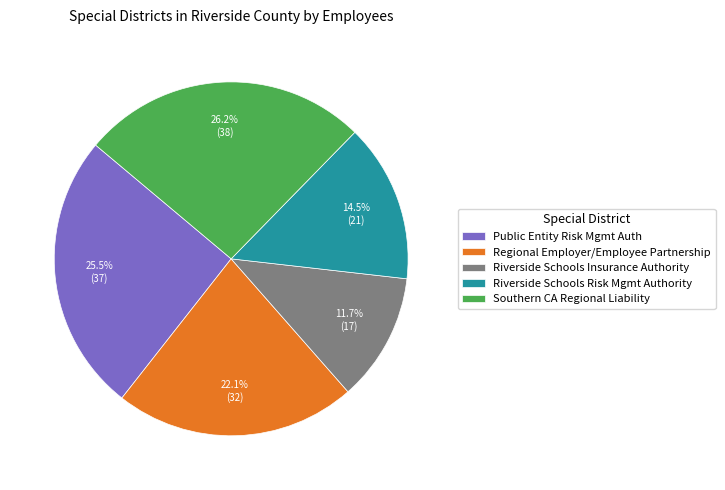

Rank the categories by value from highest to lowest.

Southern CA Regional Liability, Public Entity Risk Mgmt Auth, Regional Employer/Employee Partnership, Riverside Schools Risk Mgmt Authority, Riverside Schools Insurance Authority